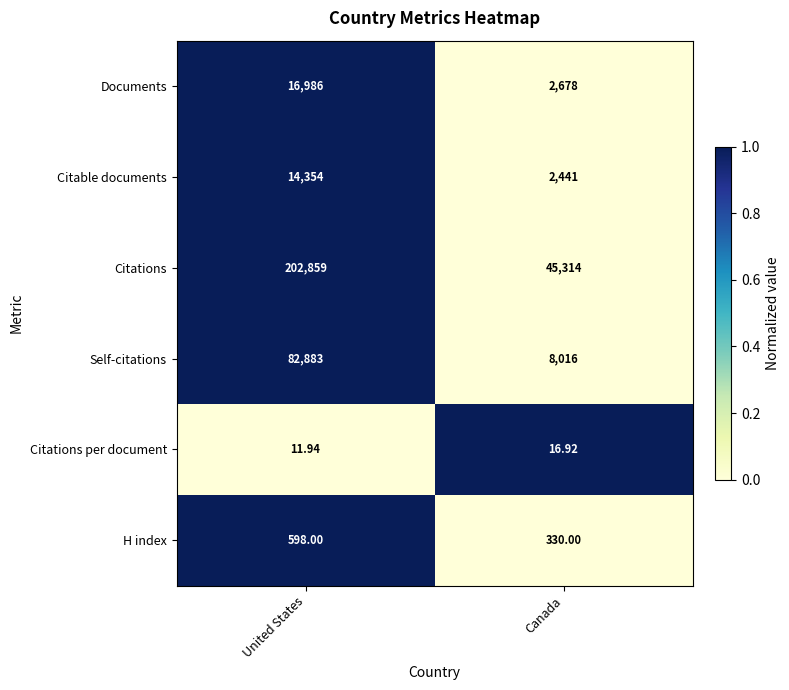

What is the difference between the highest and lowest values at Canada?

45297.1